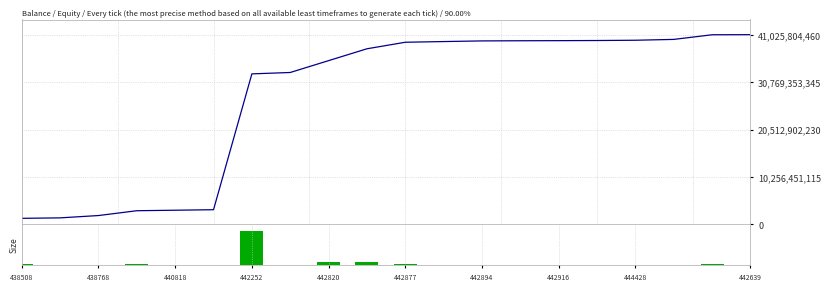

What is the value of the monto_total bar at the 3rd from the left?

1912231797.0